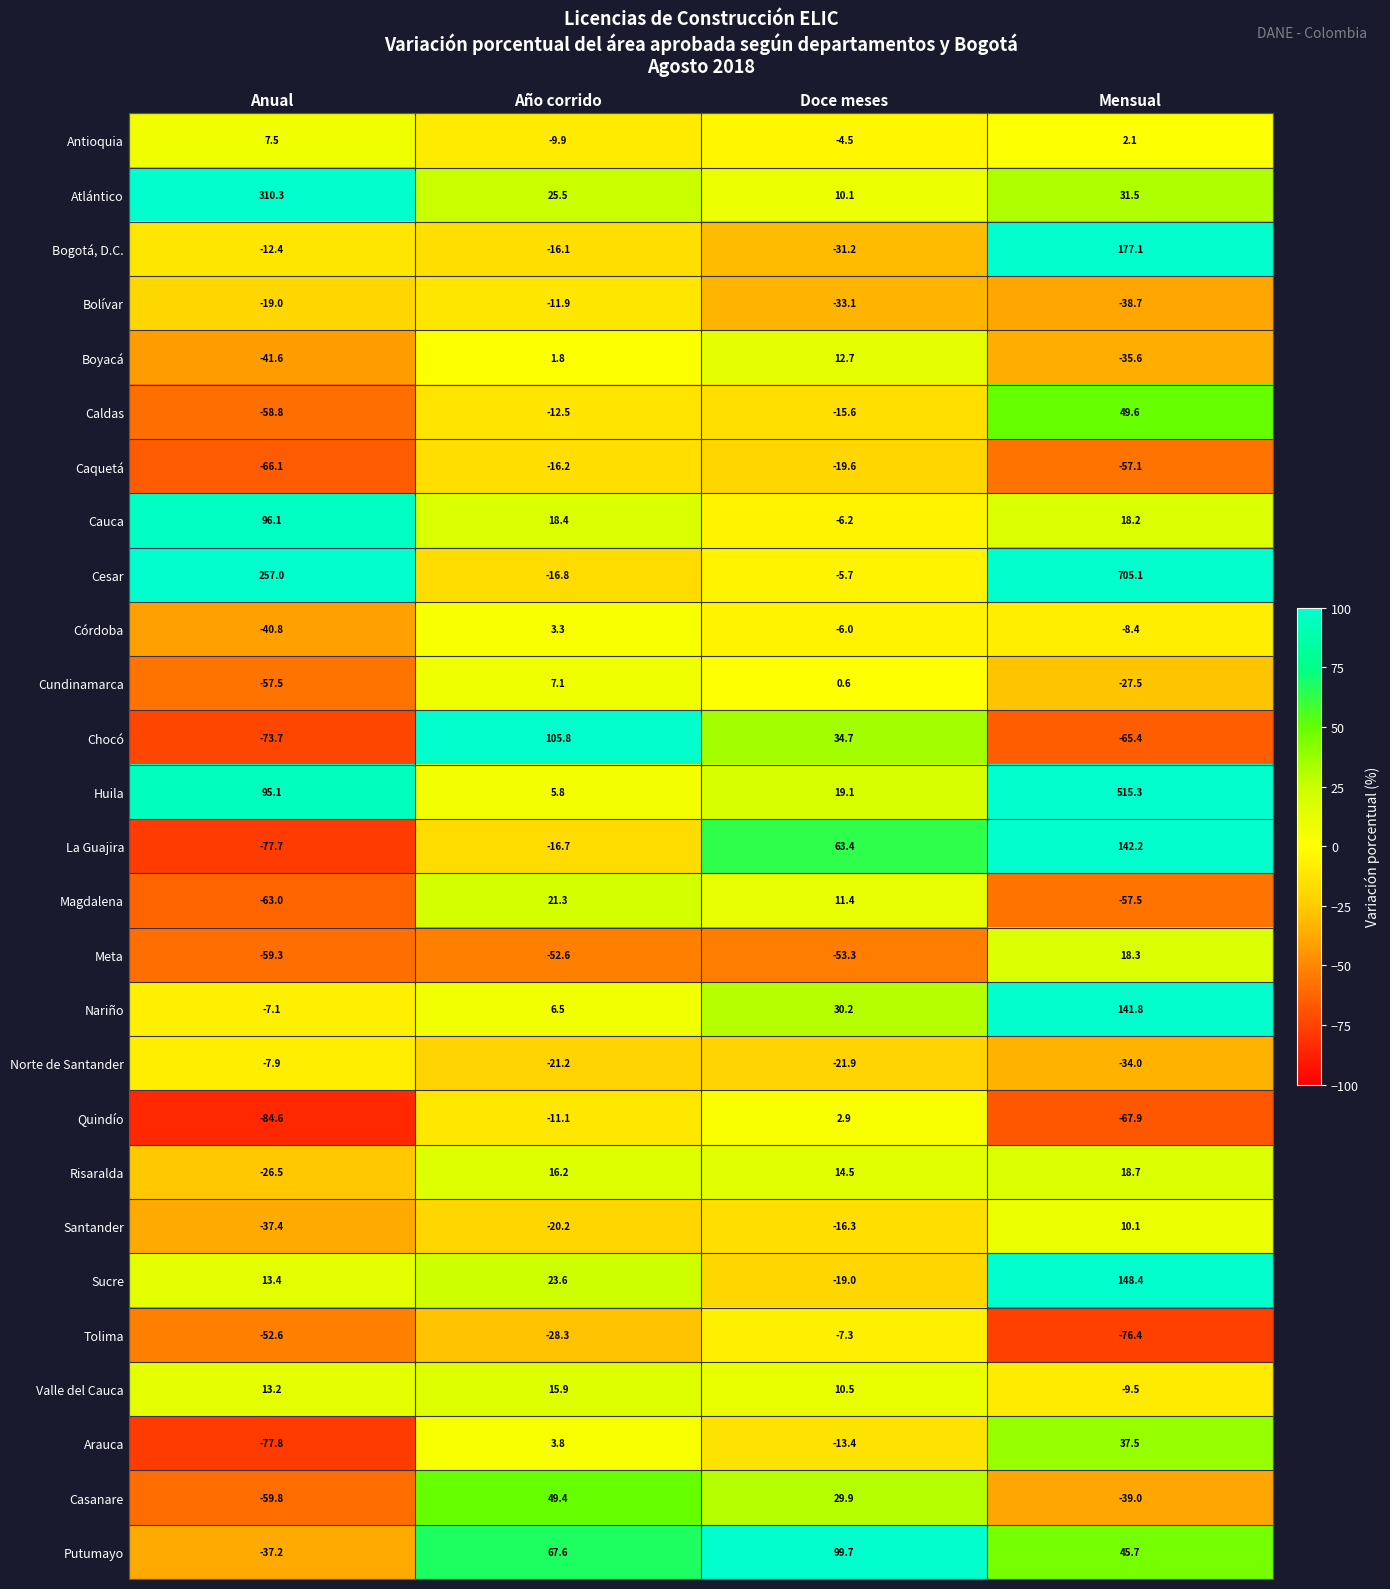

Where is Caldas nearest to the value -4?

Año corrido